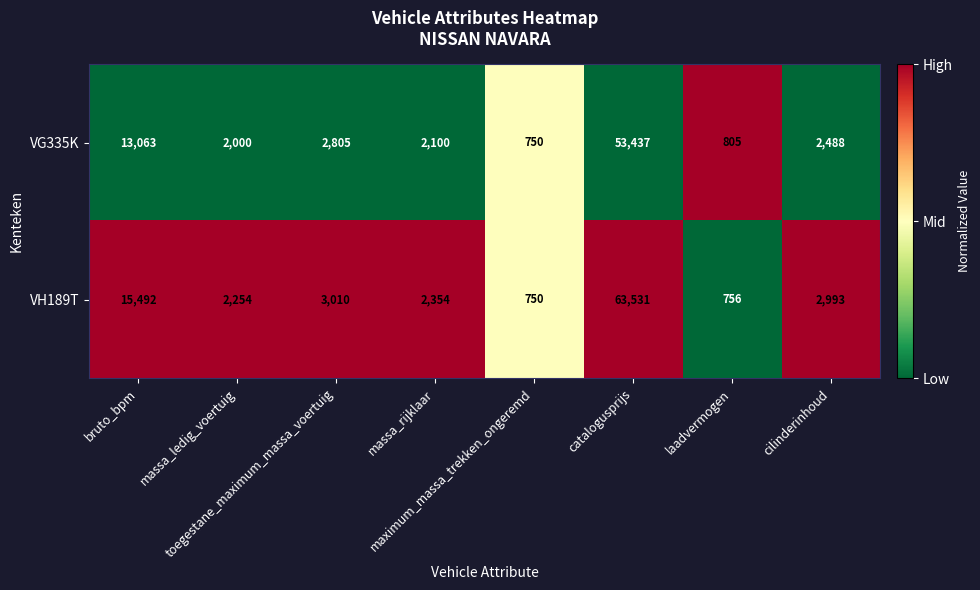

What is the difference between the maximum and minimum values in the VH189T series?

62781